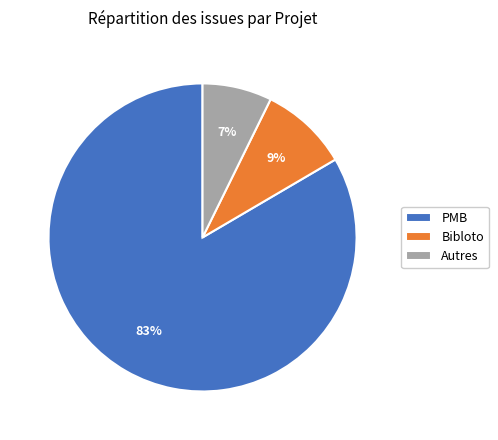

To the nearest percent, what is the combined percentage of PMB and Autres?

91%